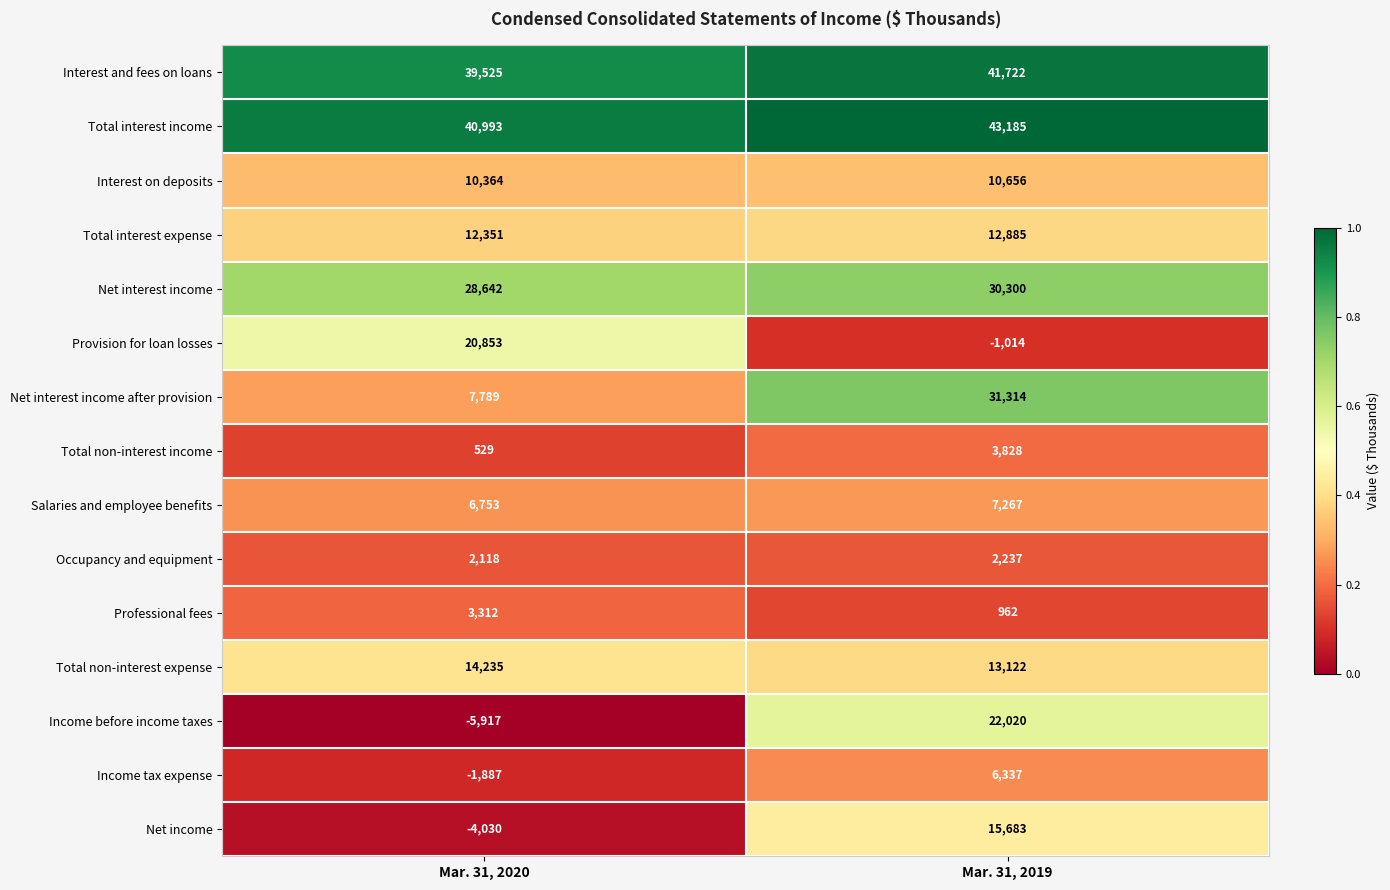

Is it true that Net interest income after provision equals 4325 at Mar. 31, 2020?

False